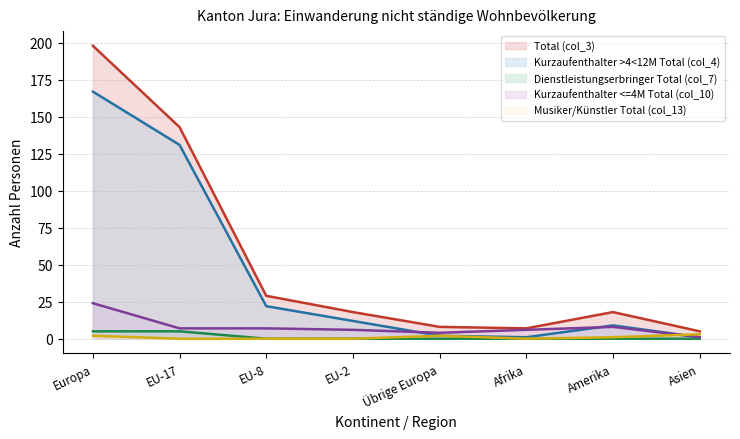

What are all the series names shown in the legend?

Total (col_3), Kurzaufenthalter >4<12M Total (col_4), Dienstleistungserbringer Total (col_7), Kurzaufenthalter <=4M Total (col_10), Musiker/Künstler Total (col_13)